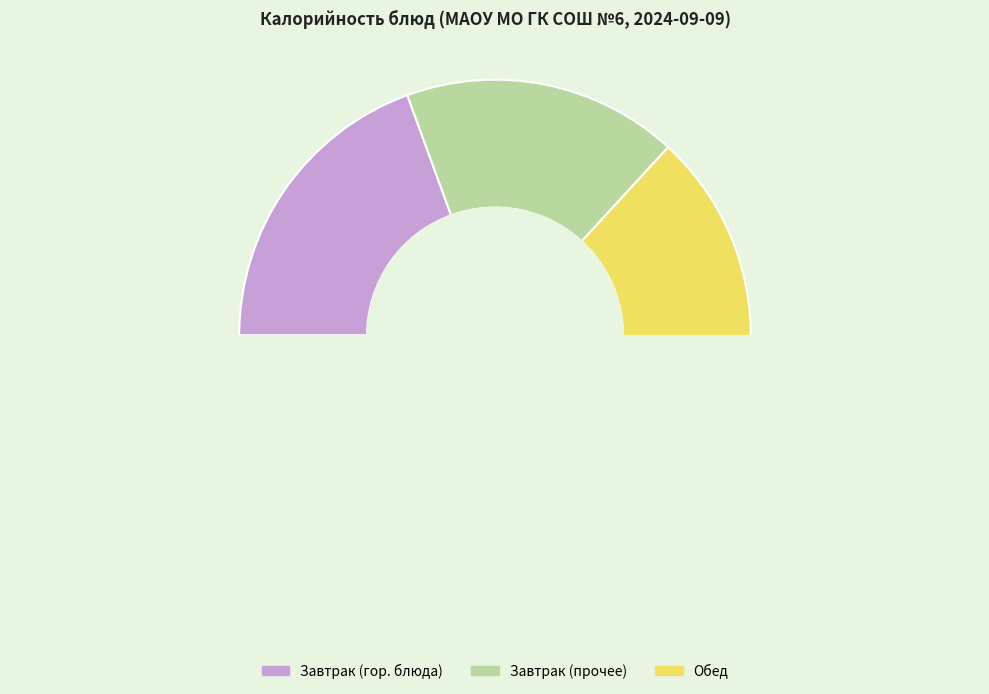

Is there any slice that represents more than half of the pie?

Yes